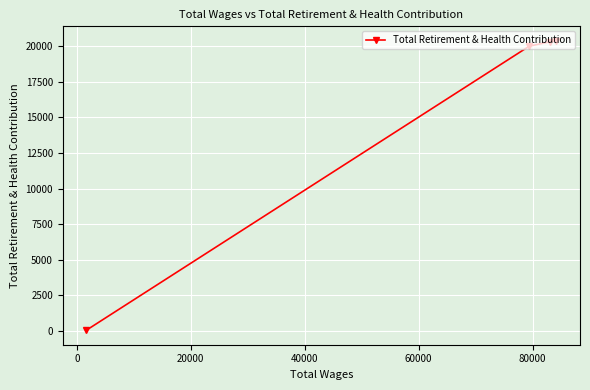

What is the difference between the second highest and minimum values?

20260